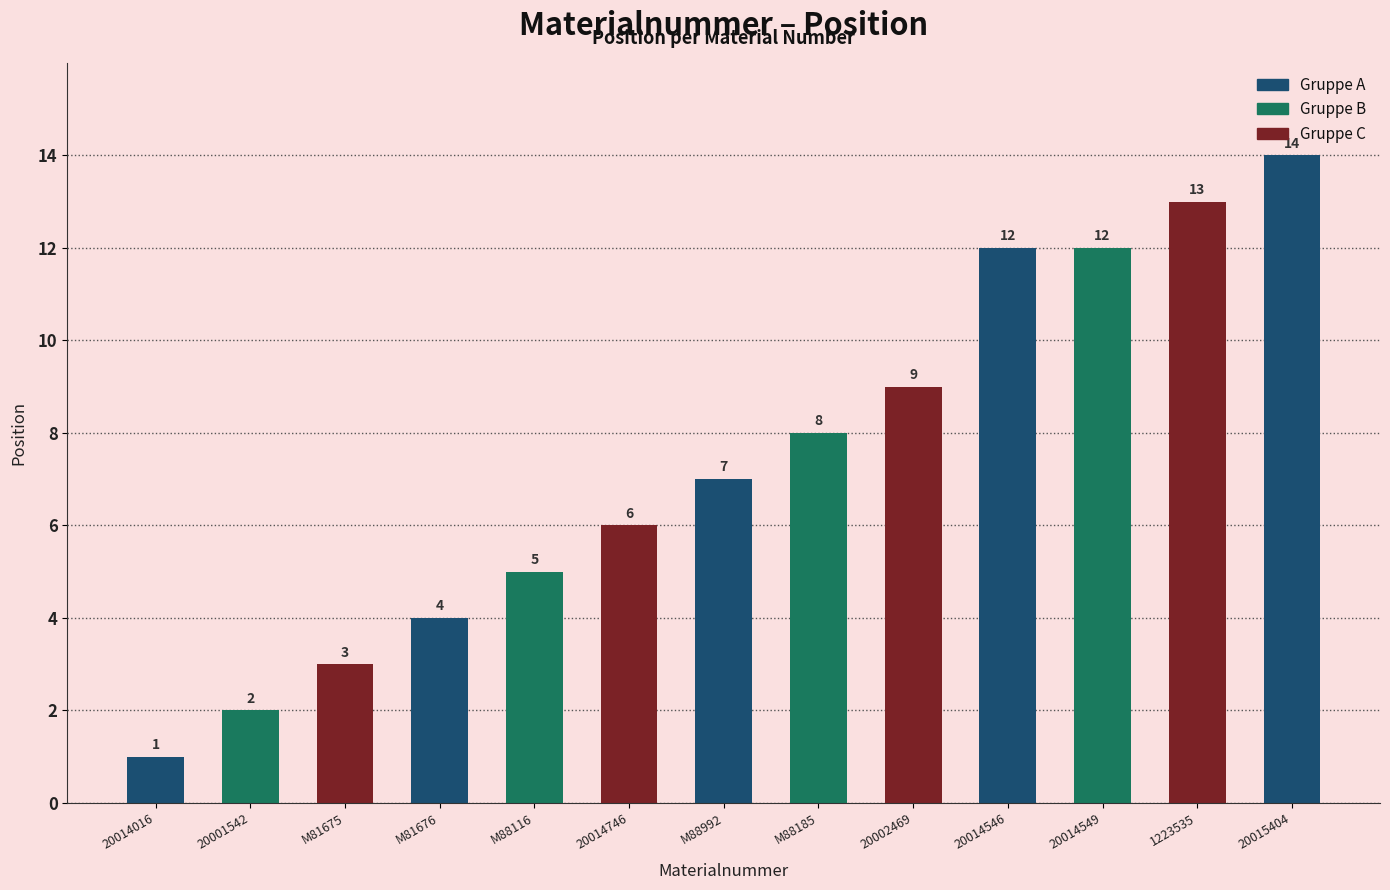

Between 20014016 and 20015404, which is larger?

20015404